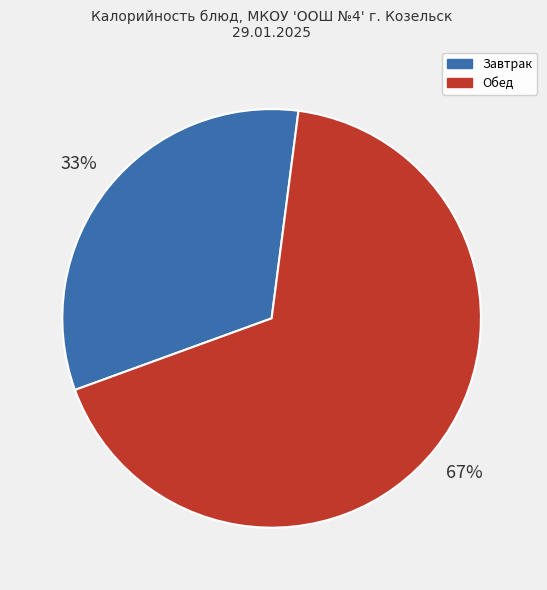

Between Обед and Завтрак, which is larger?

Обед